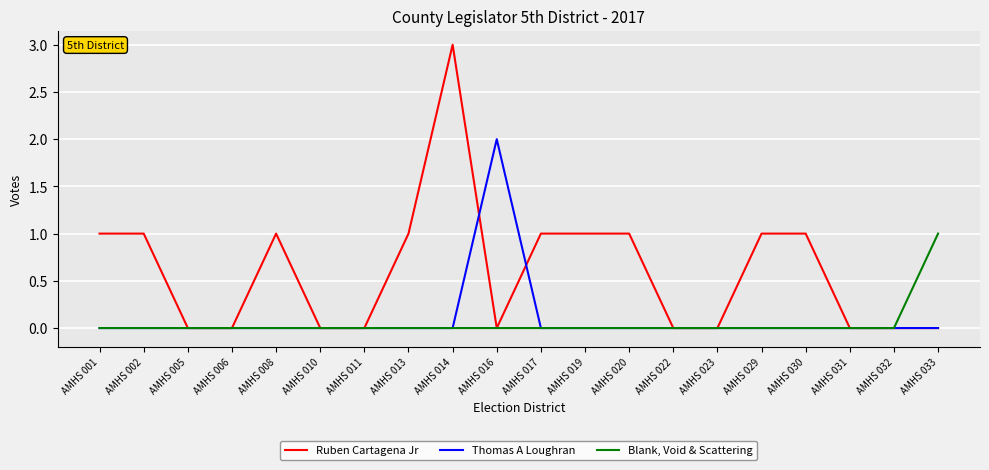

What is the difference between the second highest and minimum values in the Ruben Cartagena Jr series?

1